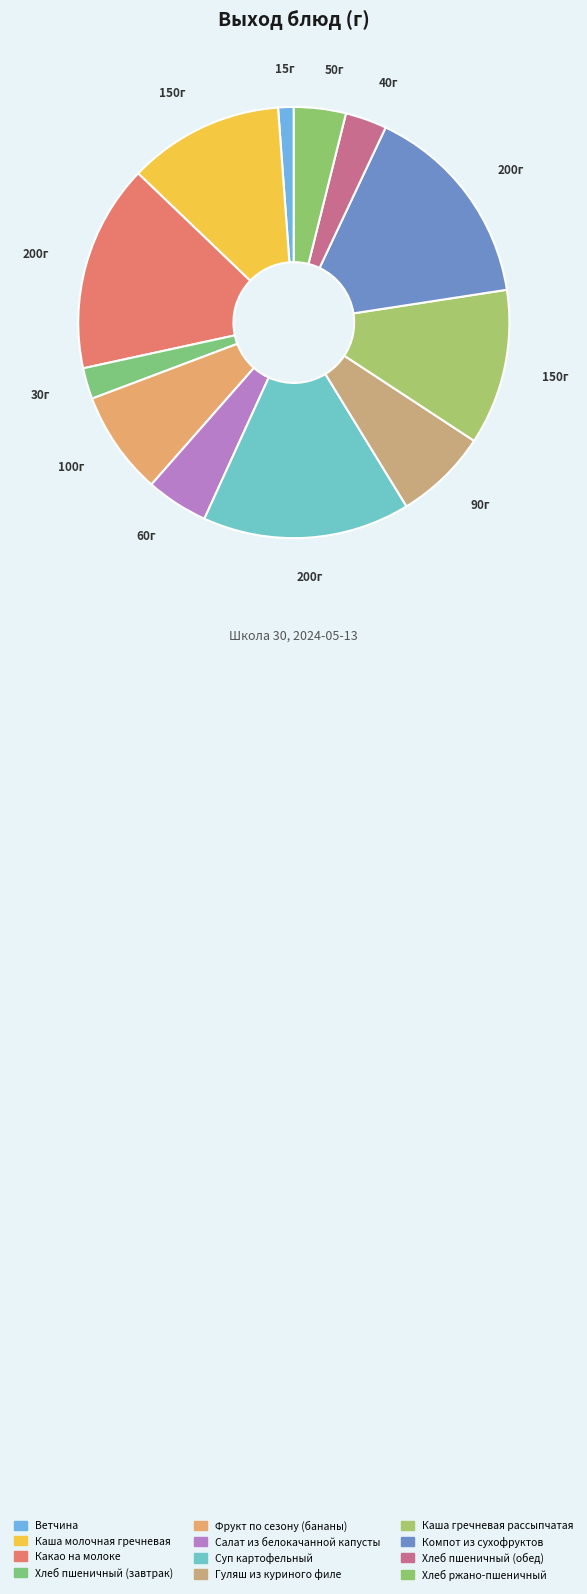

Is it true that Какао на молоке is 24% of the pie?

False